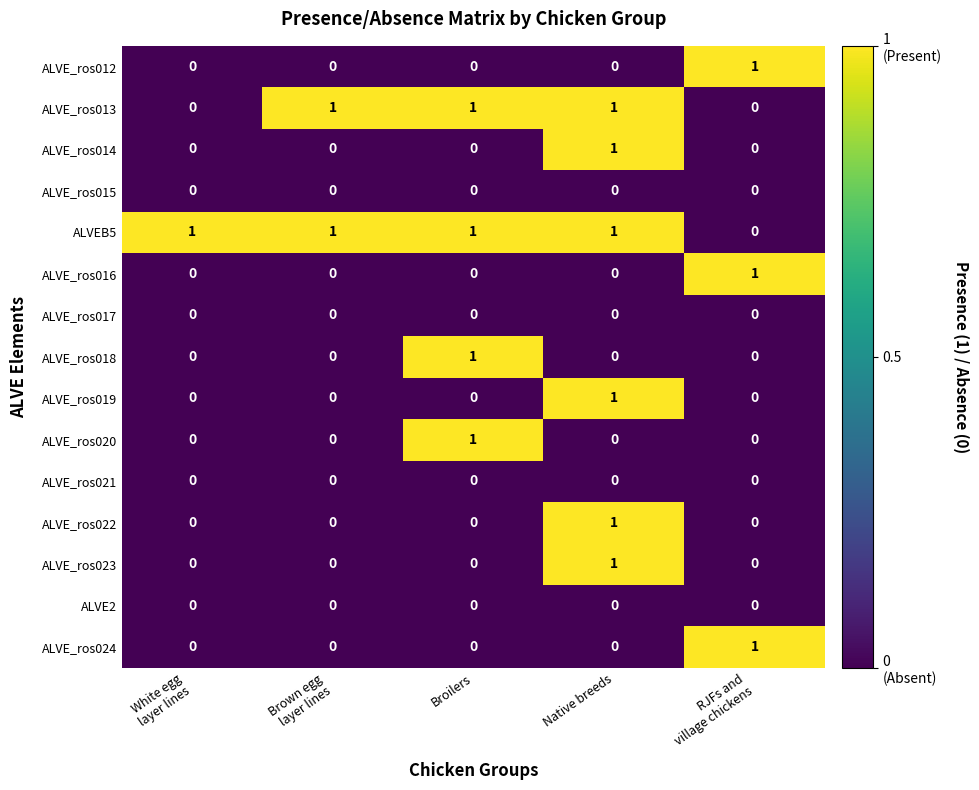

True or false: ALVE2 has a value of 0 at Broilers.

True